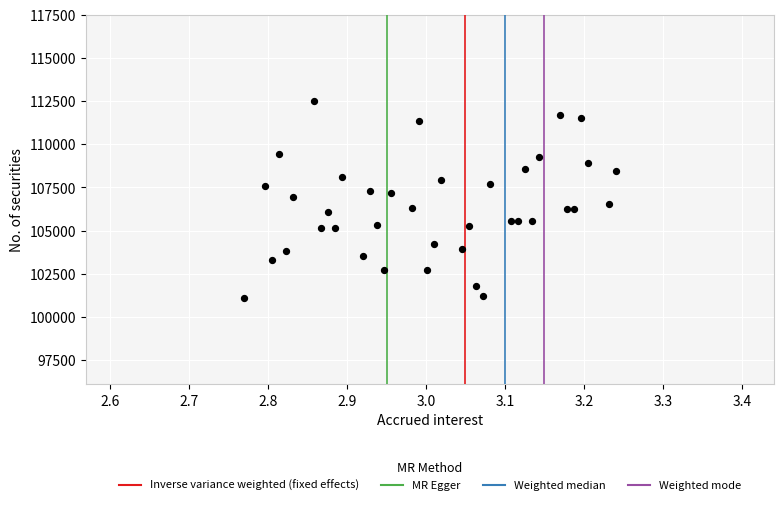

What is the range of Y values (max minus min)?

11435.8